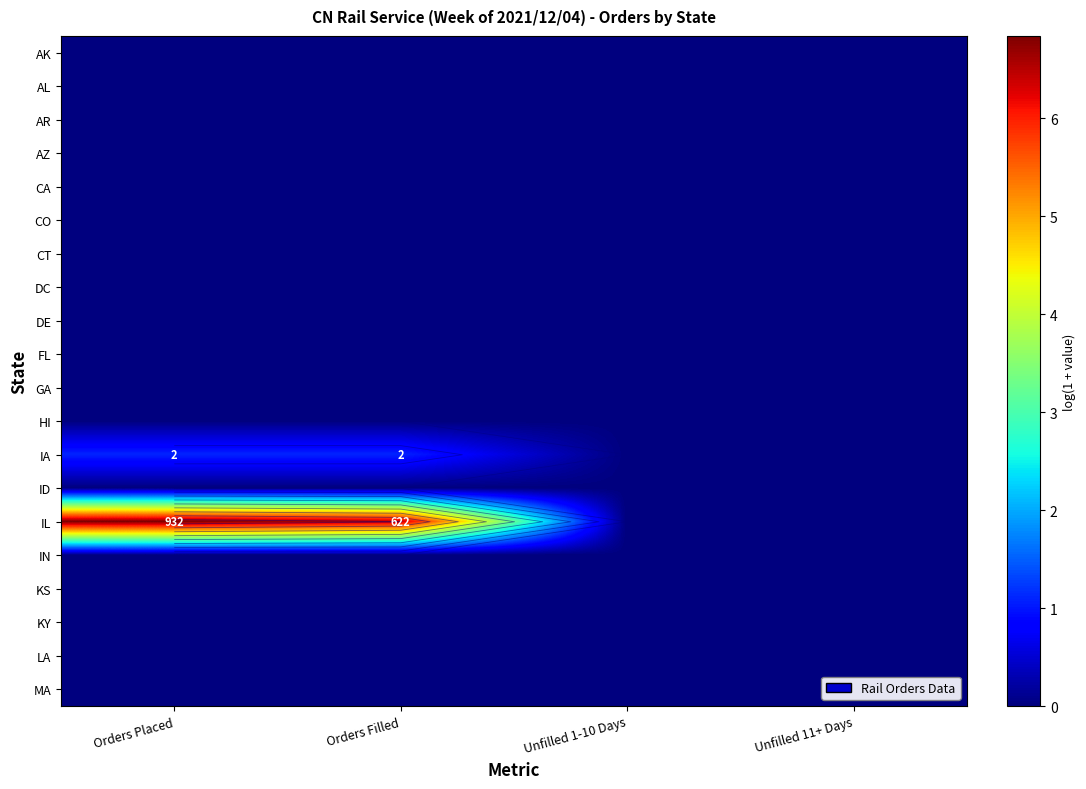

Is the value of DE at Unfilled 1-10 Days greater than the value of ID at Unfilled 1-10 Days?

No